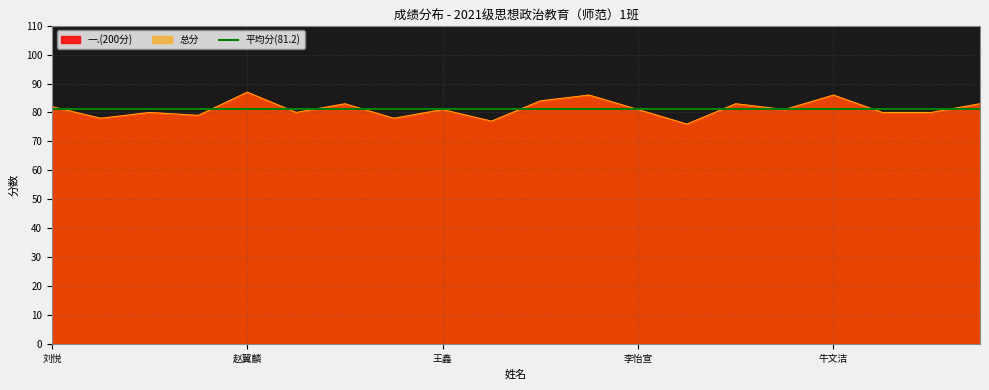

What is the maximum value shown in the chart?

87